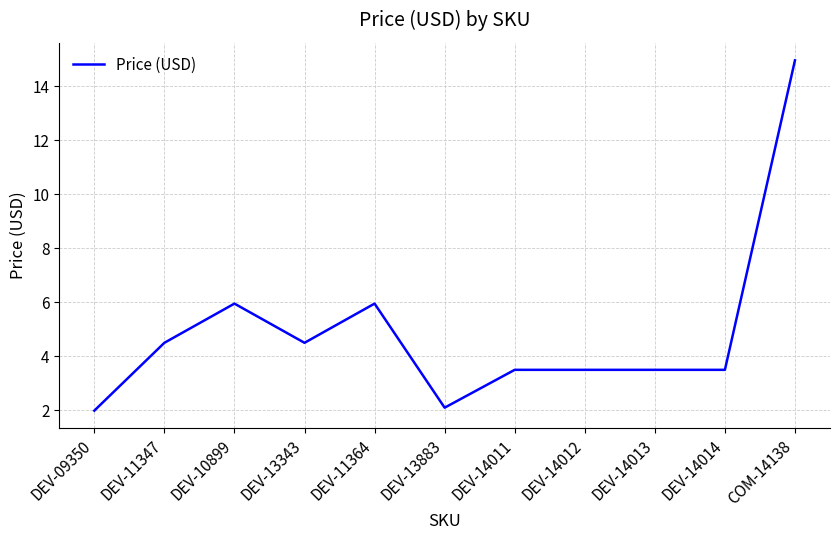

Which label corresponds to the largest value in the chart?

COM-14138